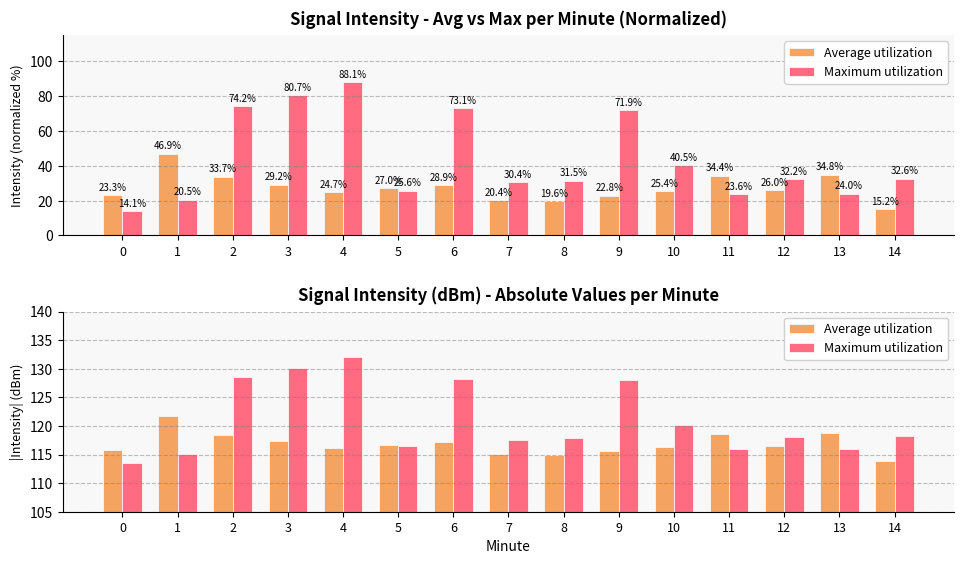

What is the value of the Average utilization bar at the 11th from the left?

116.3